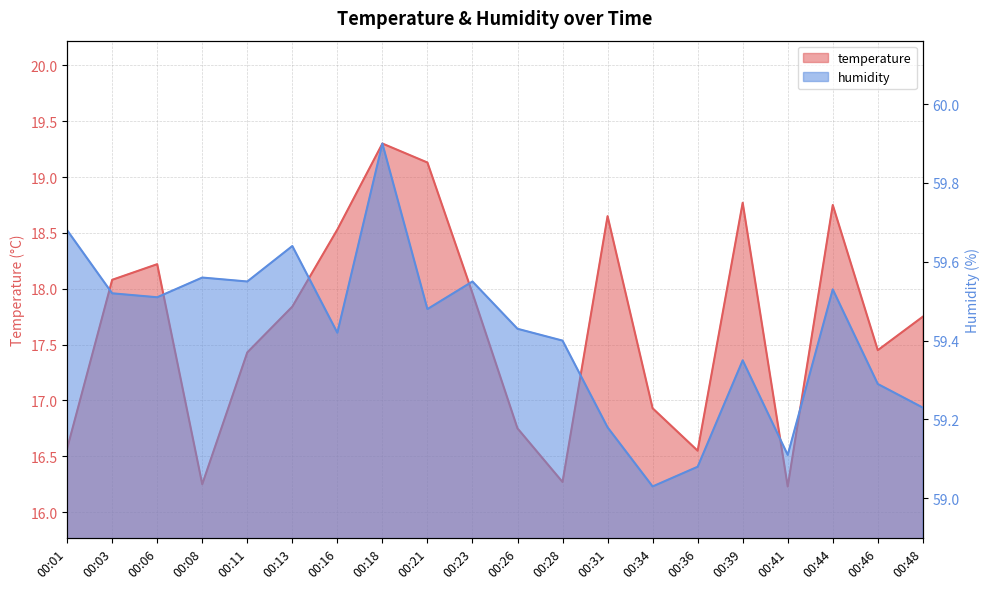

At which category does the chart reach its peak across all series?

00:18